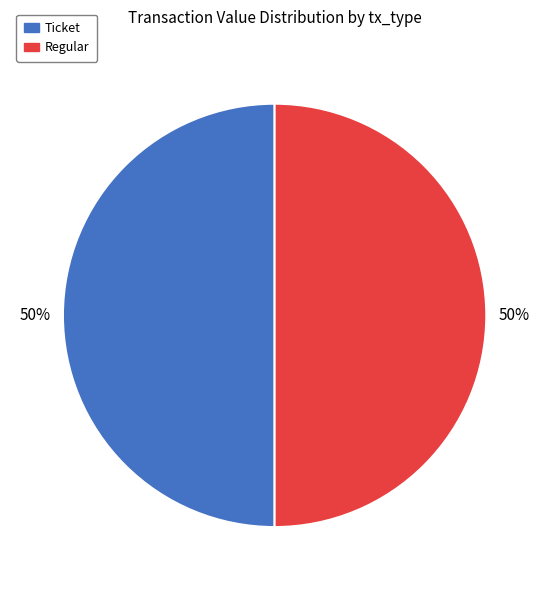

To the nearest percent, what is the average slice percentage?

50%